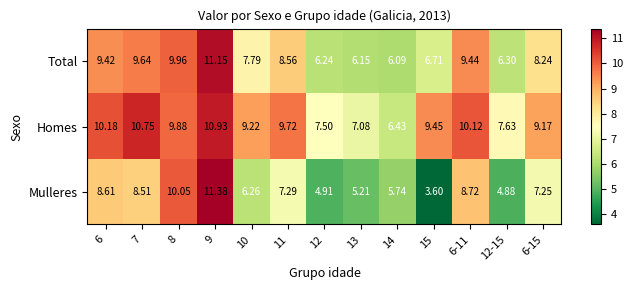

At which category is the sum across all series the highest?

9